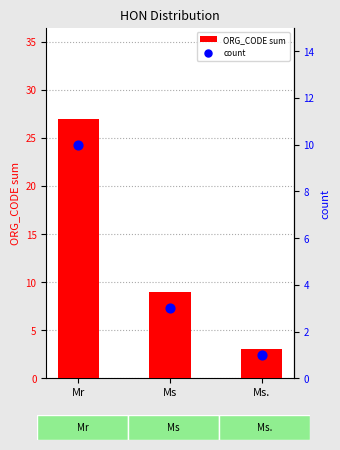

Which series has the widest spread of Y values?

ORG_CODE sum